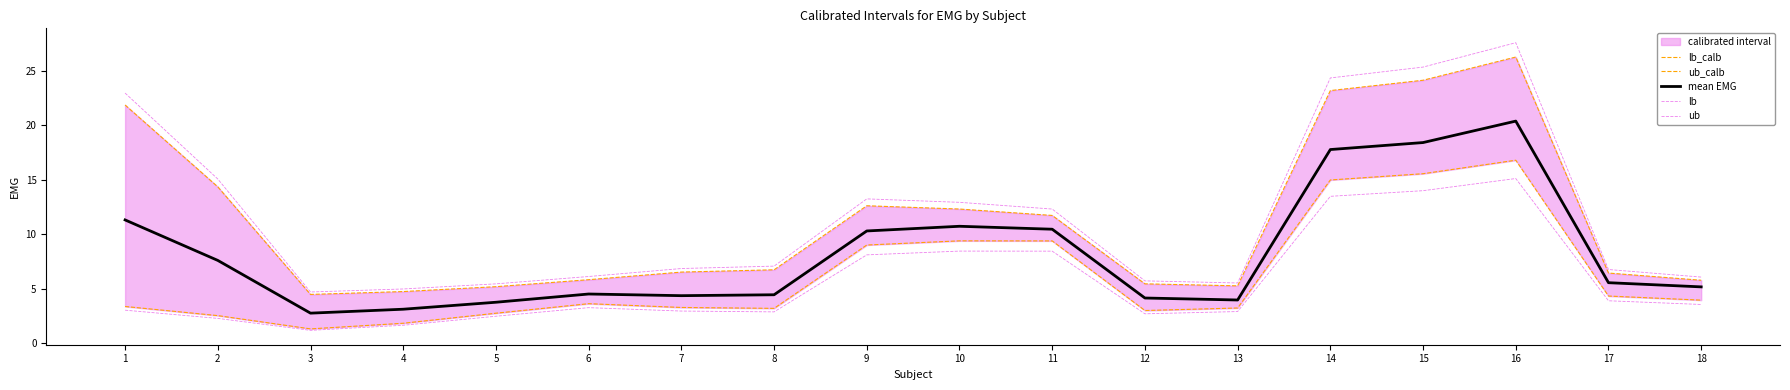

What is the spread (max minus min) of values at 7?

3.9